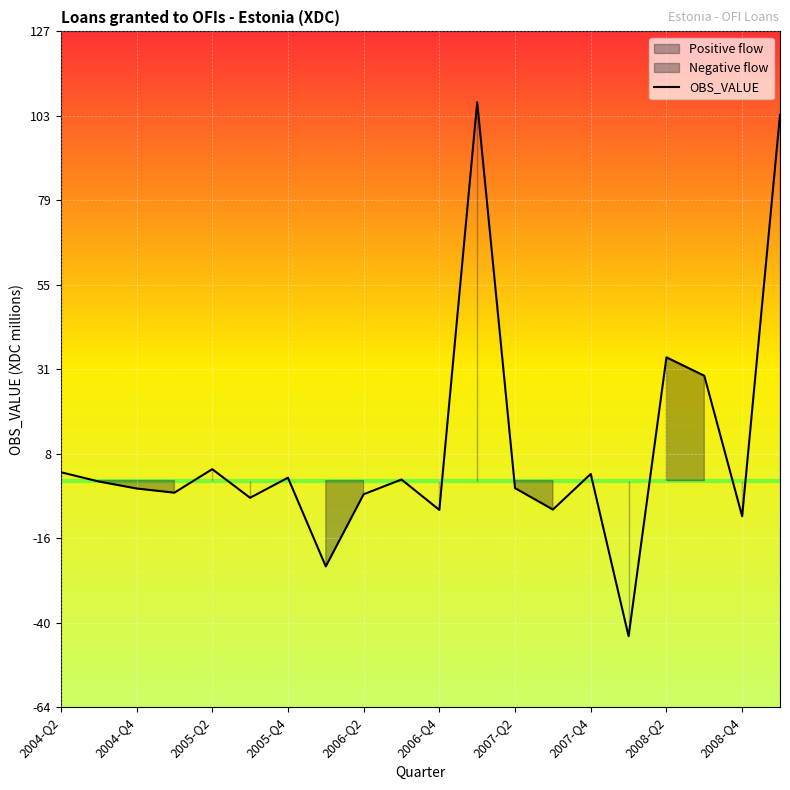

Is it true that OBS_VALUE equals 0.8 at 2005-Q4?

True